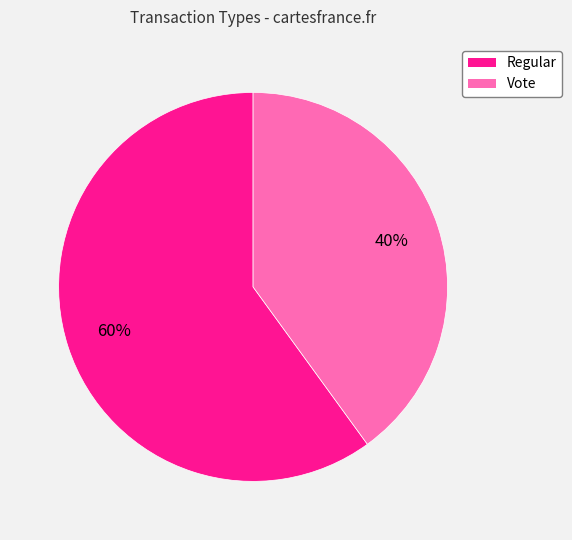

Do Vote and Regular together represent more than half of the pie?

Yes